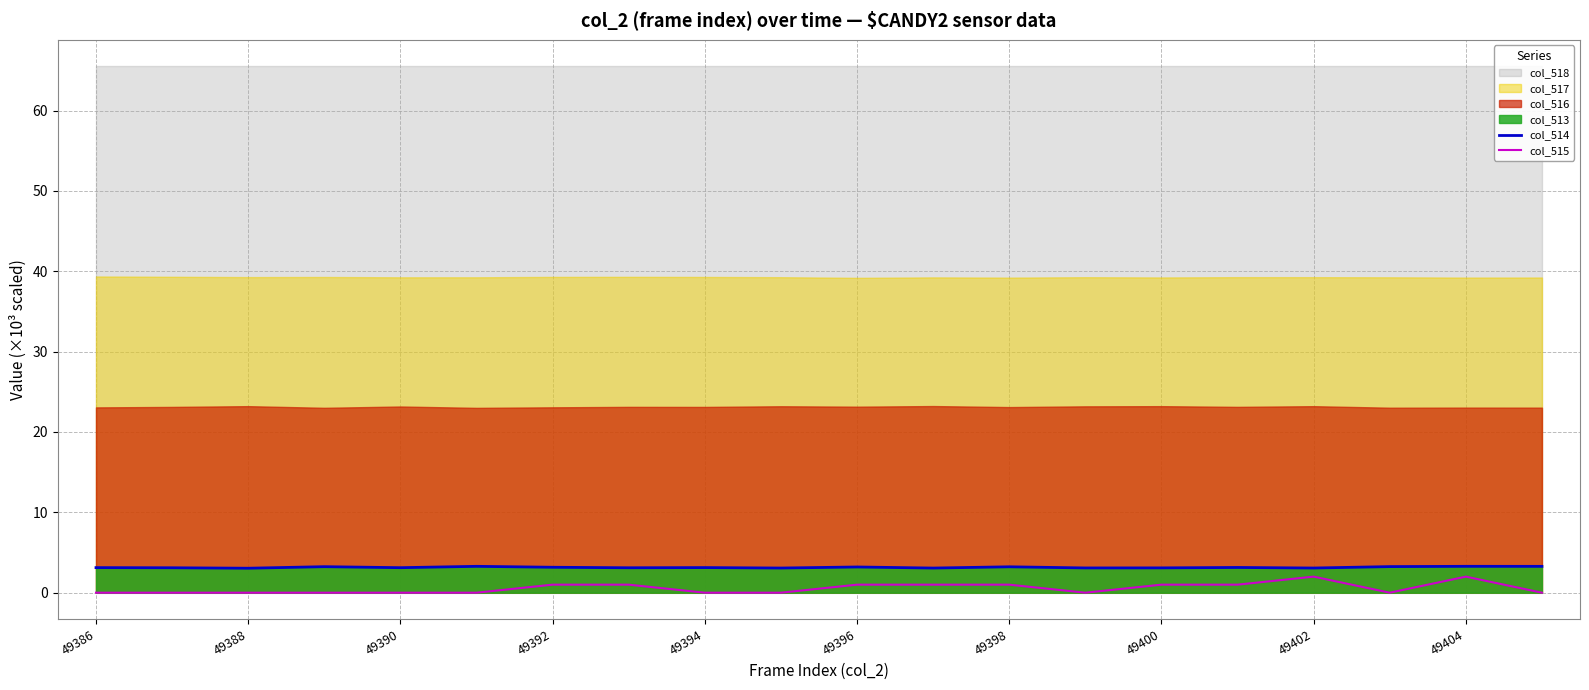

True or false: col_514 and col_515 intersect in this chart.

False